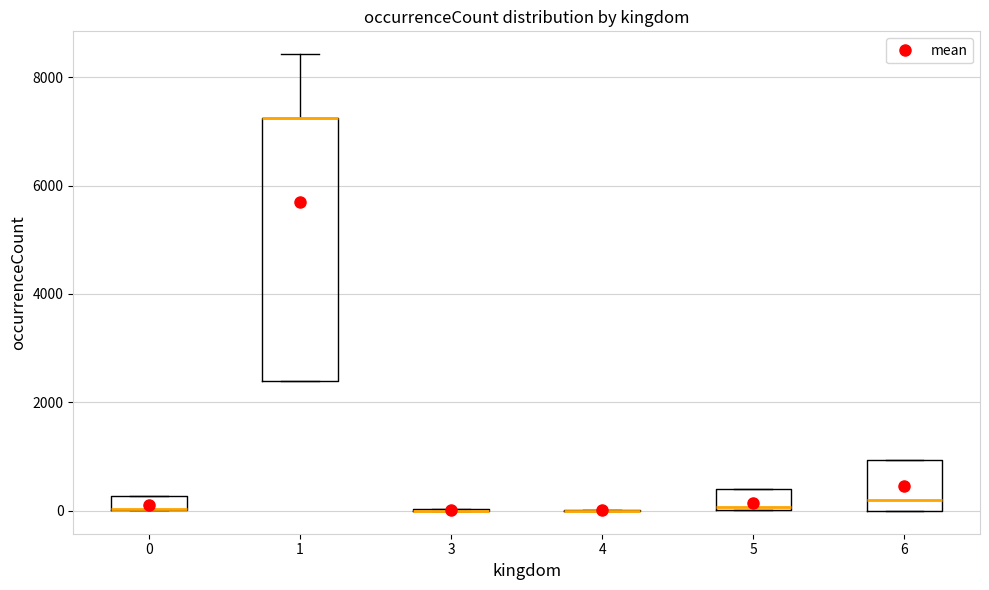

Where is the lower edge of the box at x = 6 on the y-axis? The values are not printed on the chart, so give them approximately, as read against the axis.

0